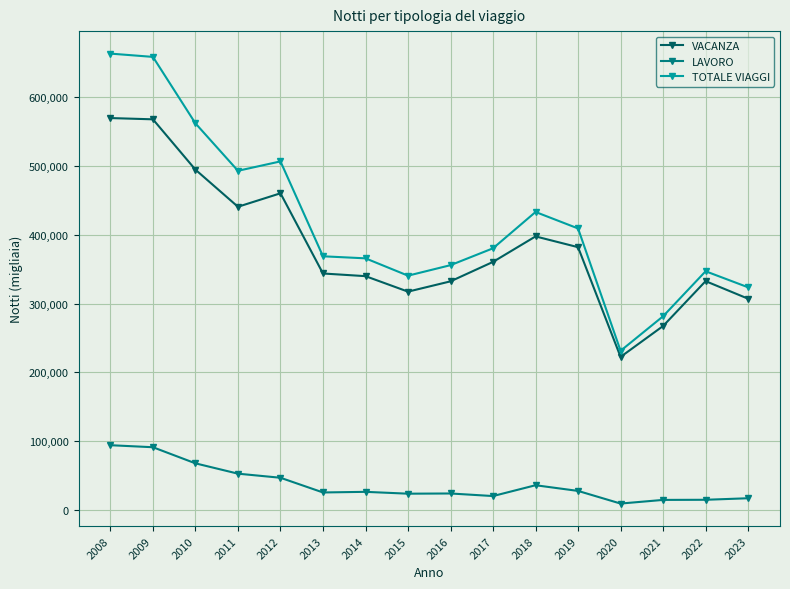

What is the difference between the maximum and second lowest values in the VACANZA series?

302666